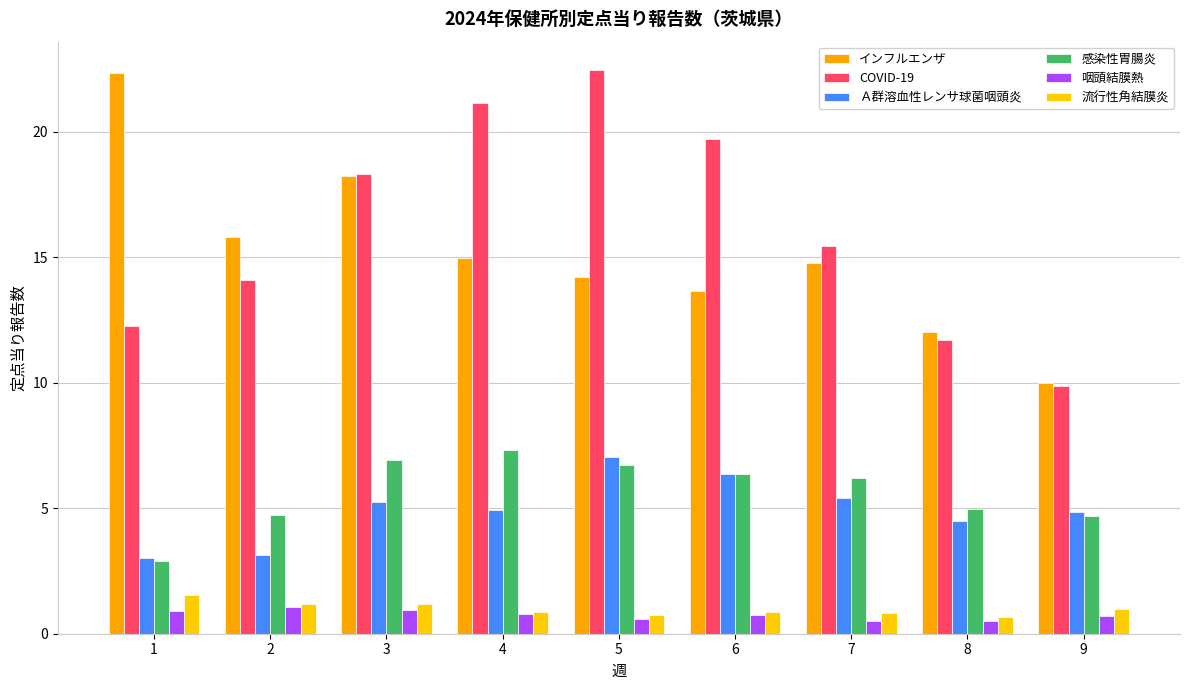

Reading left to right, list all the values displayed in this chart.

インフルエンザ: 1=22.3	2=15.8	3=18.2	4=15.0	5=14.2	6=13.6	7=14.8	8=12.0	9=10.0
COVID-19: 1=12.3	2=14.1	3=18.3	4=21.1	5=22.5	6=19.7	7=15.5	8=11.7	9=9.9
Ａ群溶血性レンサ球菌咽頭炎: 1=3.0	2=3.1	3=5.2	4=4.9	5=7.0	6=6.3	7=5.4	8=4.5	9=4.8
感染性胃腸炎: 1=2.9	2=4.7	3=6.9	4=7.3	5=6.7	6=6.4	7=6.2	8=5.0	9=4.7
咽頭結膜熱: 1=0.9	2=1.1	3=0.9	4=0.8	5=0.6	6=0.7	7=0.5	8=0.5	9=0.7
流行性角結膜炎: 1=1.5	2=1.2	3=1.2	4=0.9	5=0.8	6=0.9	7=0.8	8=0.6	9=1.0